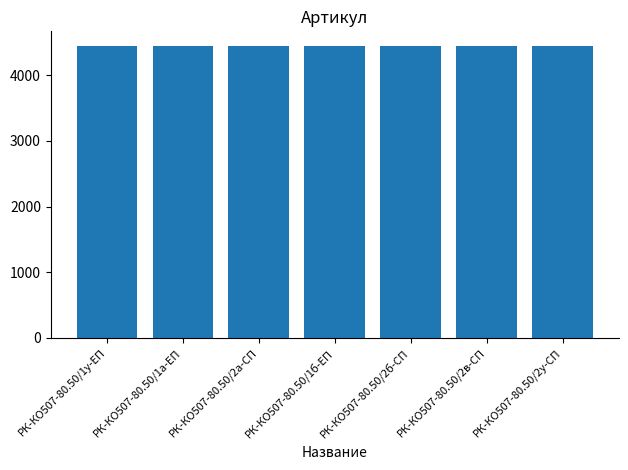

Is it true that the value at РК-КО507-80.50/1а-ЕП is 2490?

False